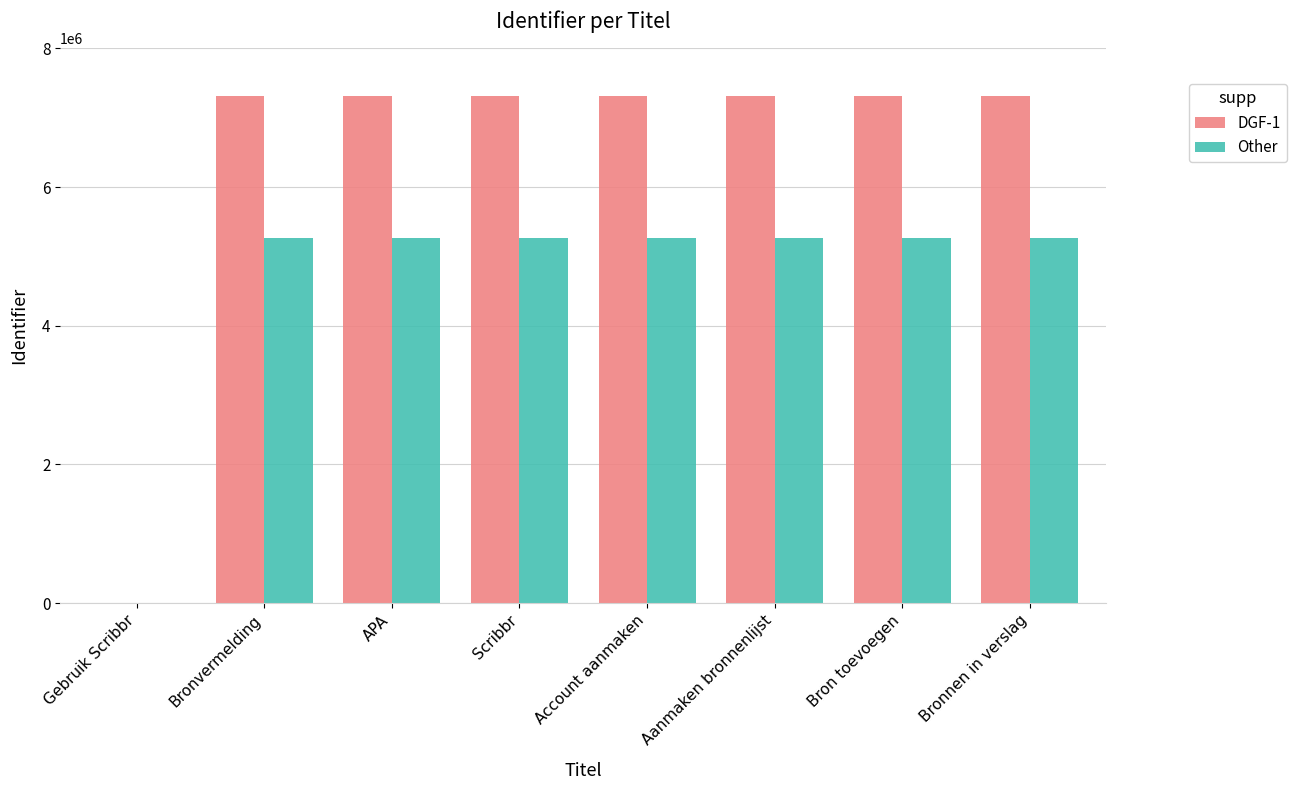

The Other series shows 0.0 at Gebruik Scribbr. True or false?

True